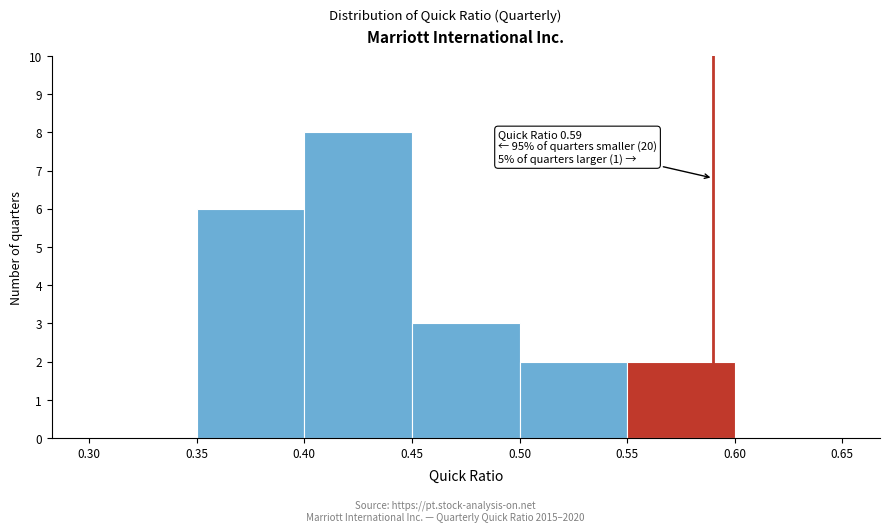

Over which range of the x-axis is the bar tallest?

0.40 to 0.45